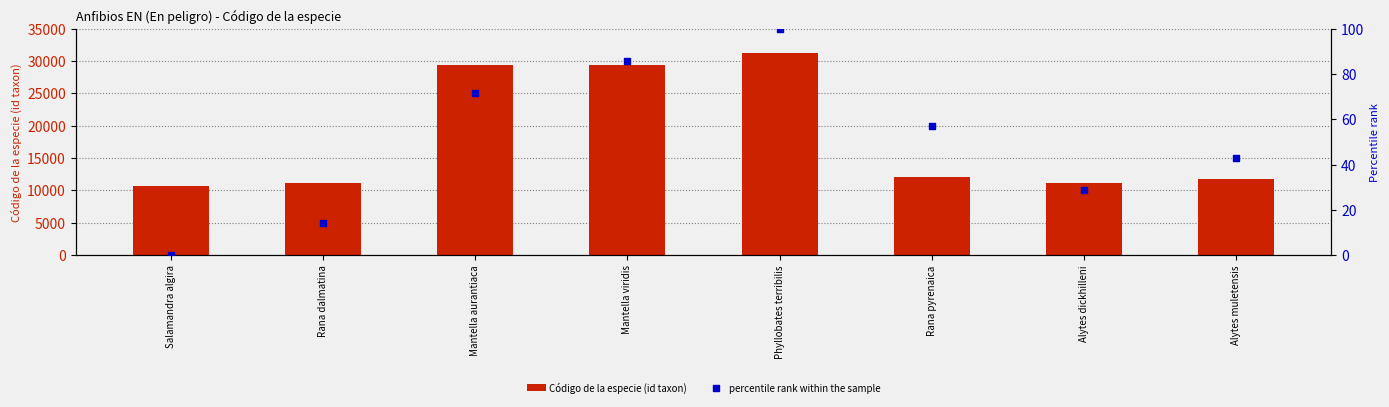

Which series reaches the minimum Y coordinate?

percentile rank within the sample